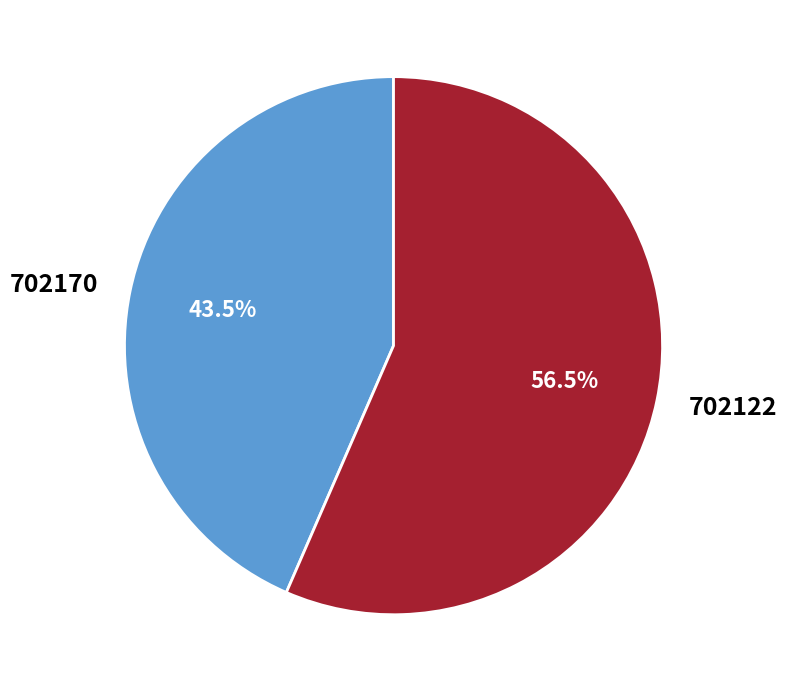

Which has a higher value, 702170 or 702122?

702122